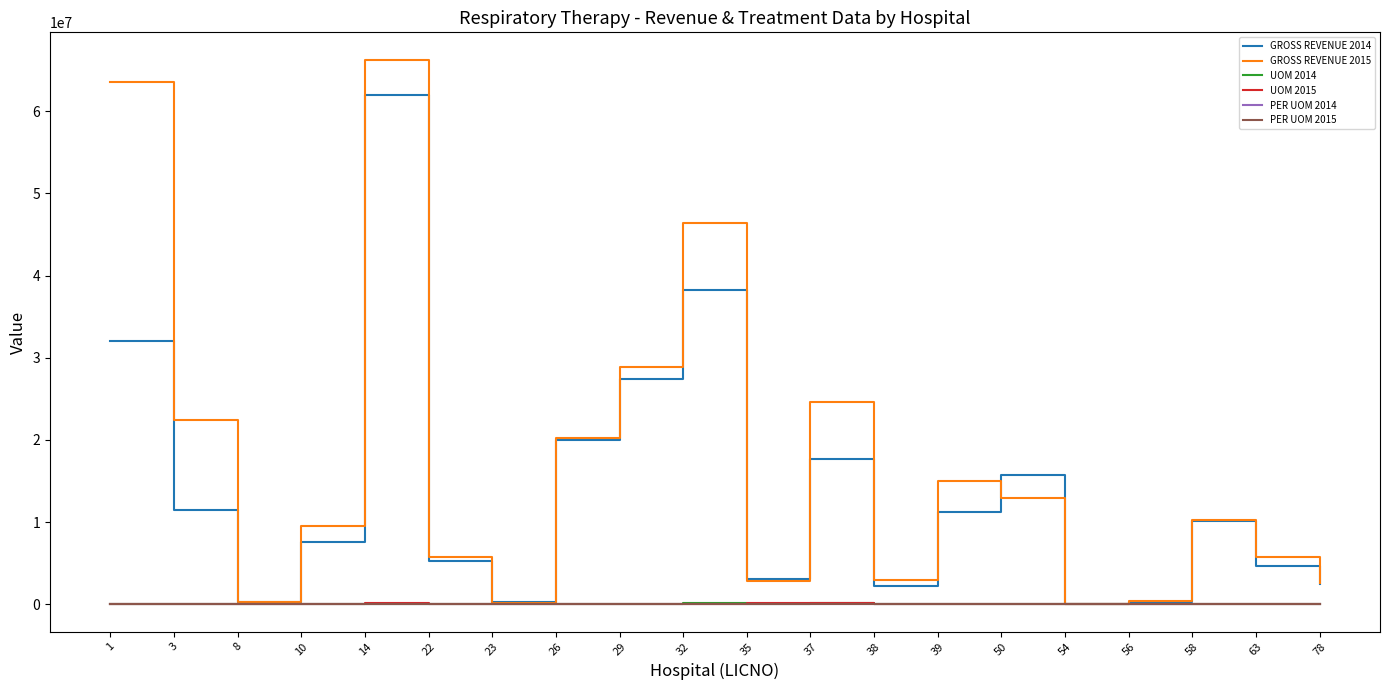

Which series changed the most between 14 and 22?

GROSS REVENUE 2015